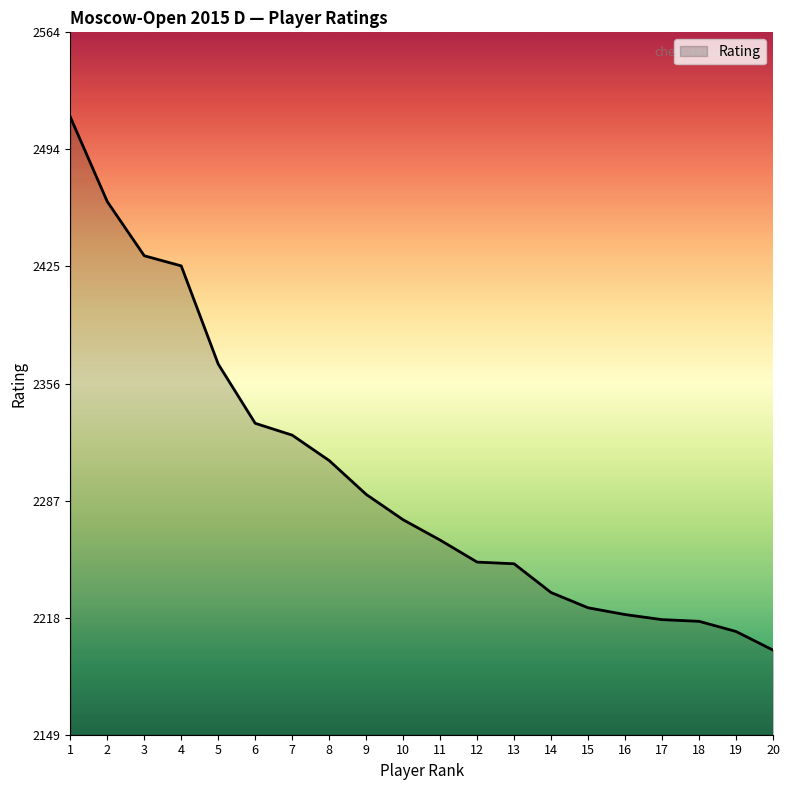

Approximately how many times larger is the value at 8 compared to 5?

1.0